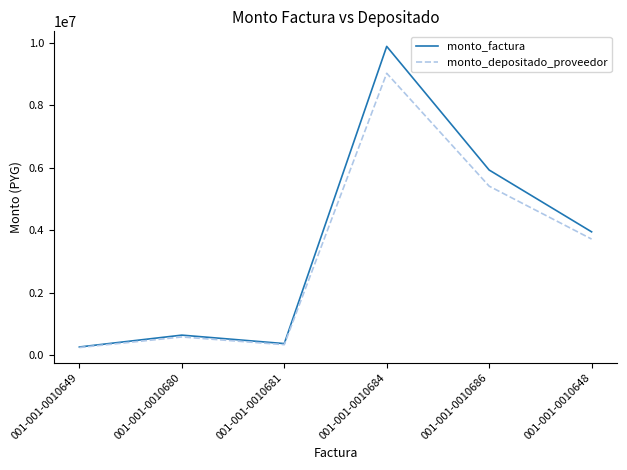

What is the smallest value displayed?

253230